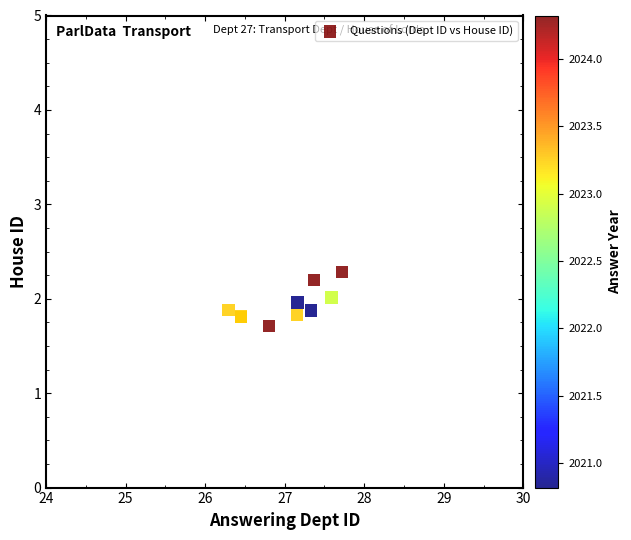

What Y value in the scatter plot is closest to 1?

1.7